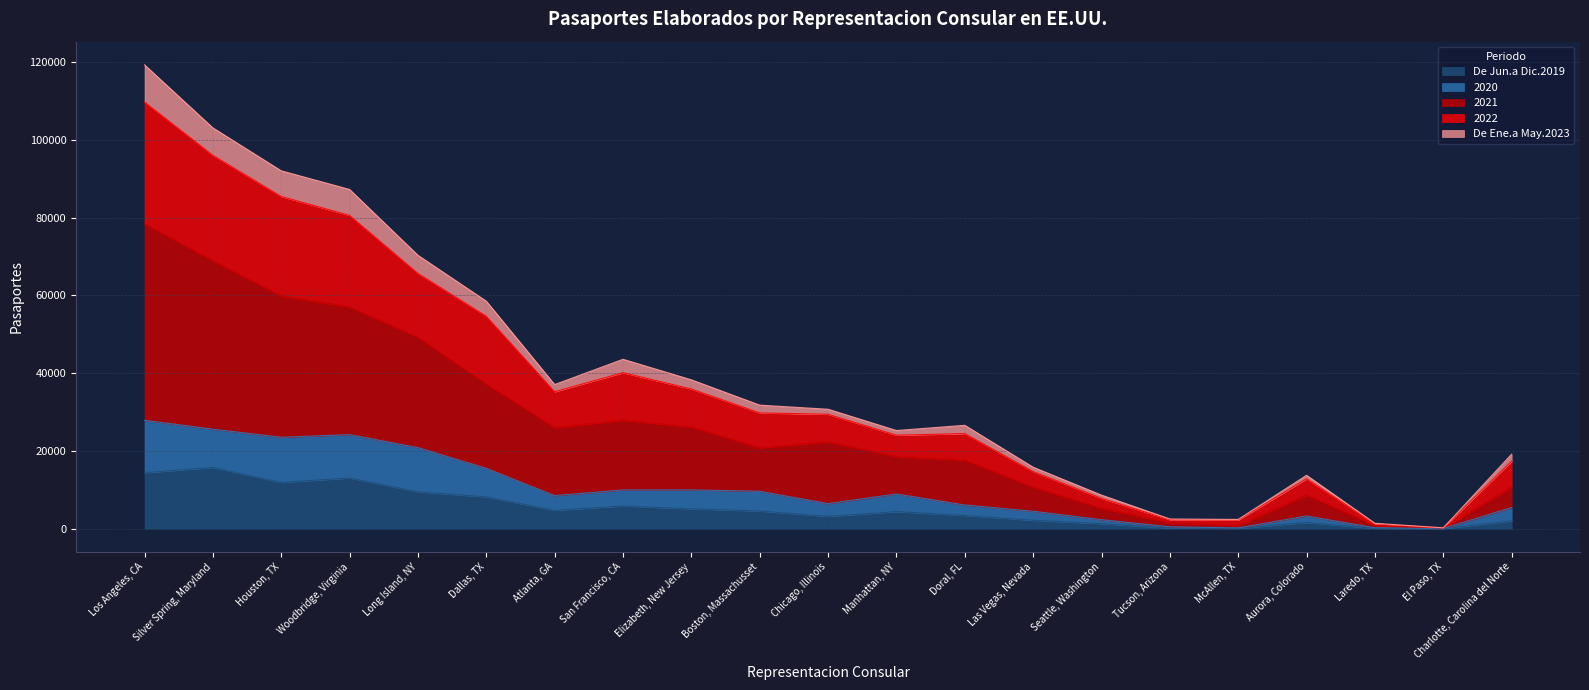

At which category is the sum across all series the highest?

Los Angeles, CA